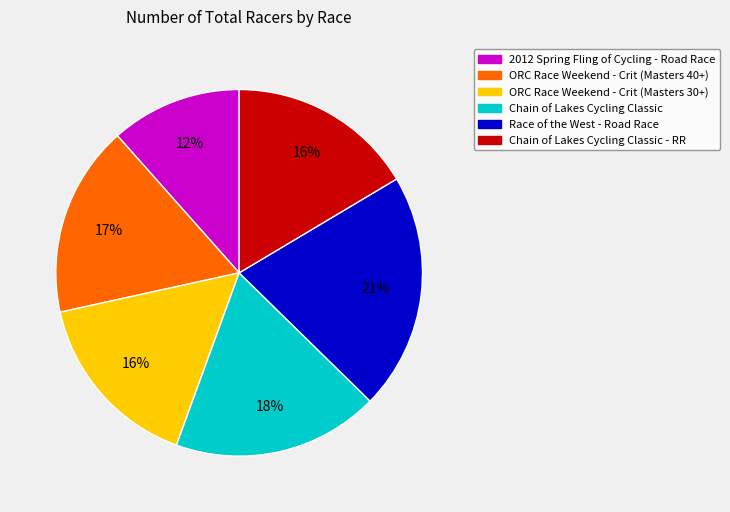

Does Chain of Lakes Cycling Classic - RR represent more than half of the total?

No